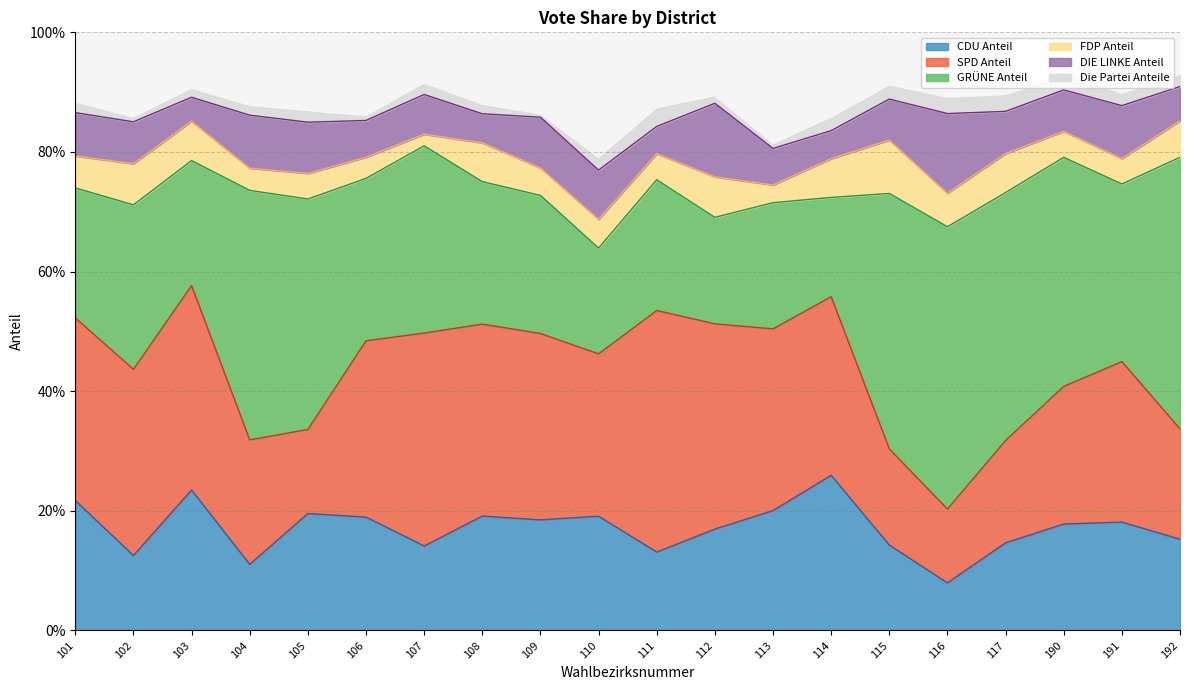

What is the lowest value of the SPD Anteil series?

0.1